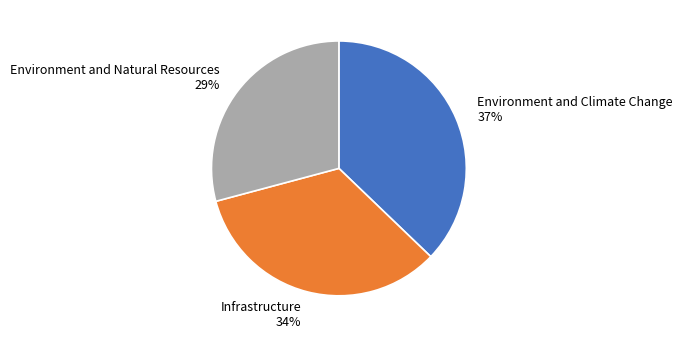

Rank the categories by value from highest to lowest.

Environment and Climate Change, Infrastructure, Environment and Natural Resources